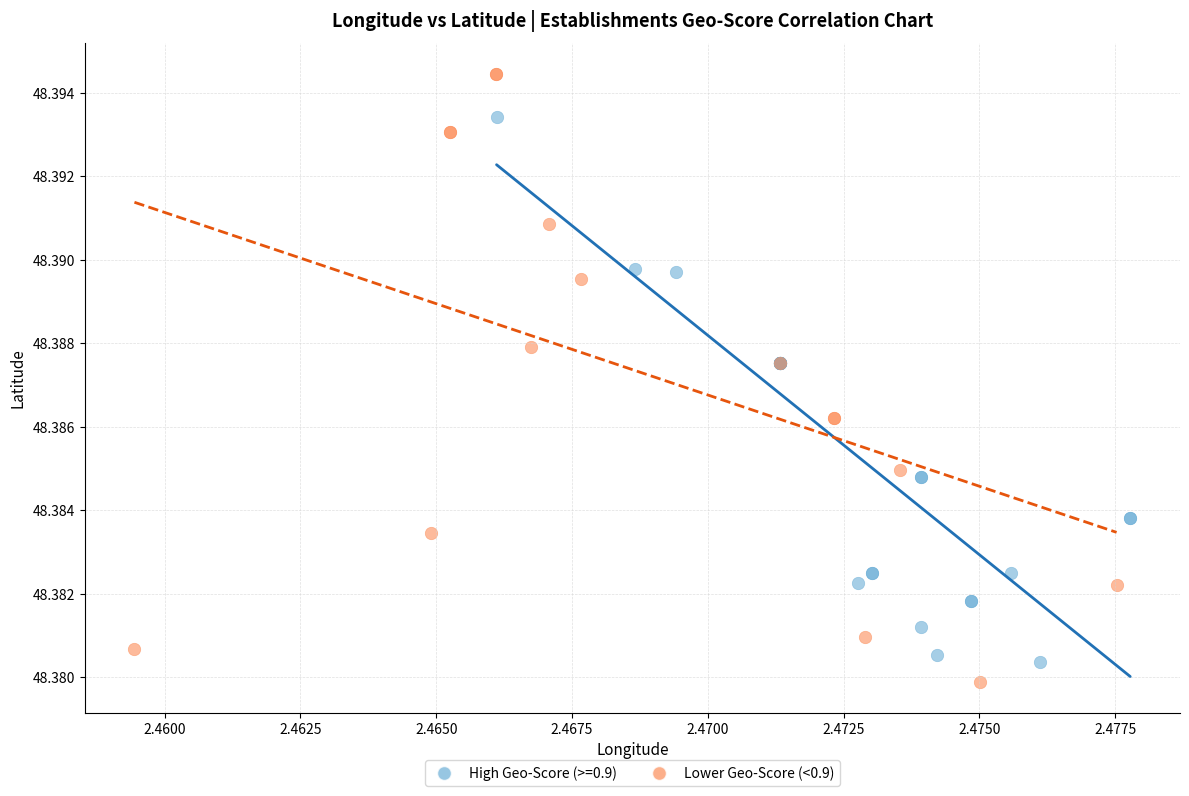

Which series has the widest spread of Y values?

Lower Geo-Score (<0.9)